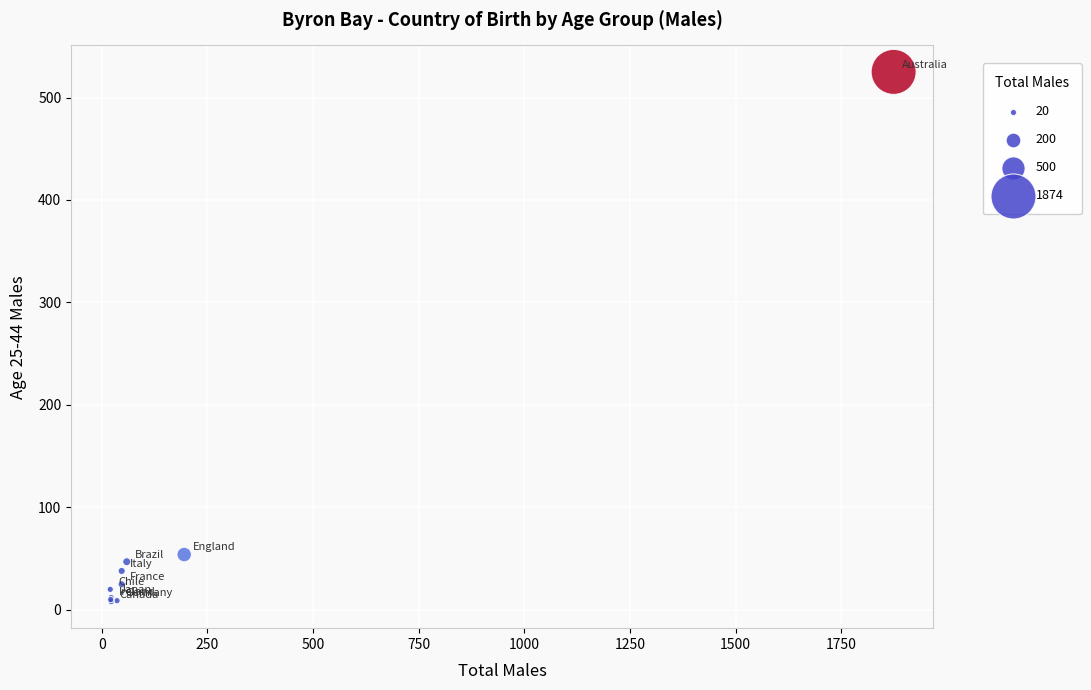

What Y value in the scatter plot is closest to 266?

54